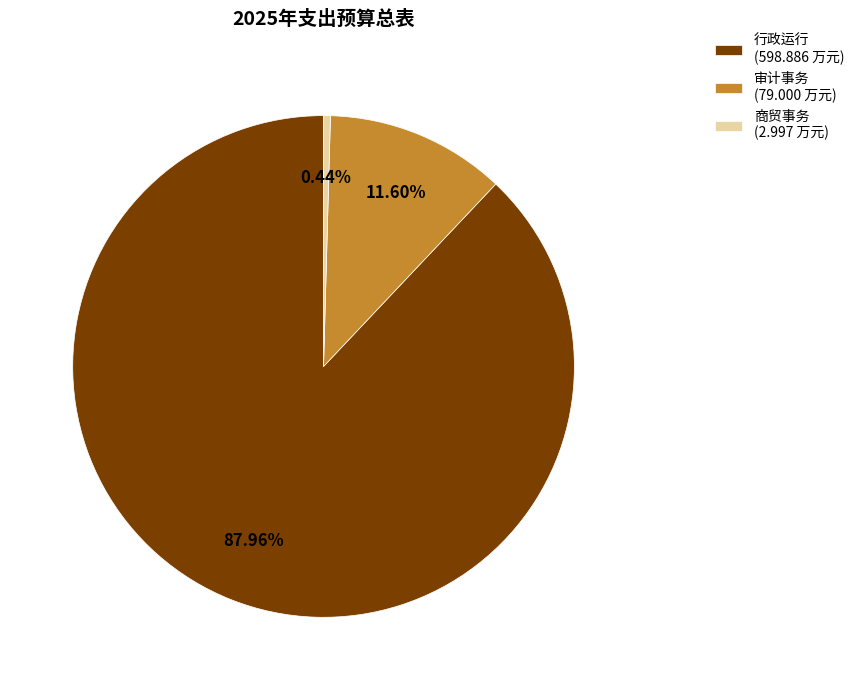

The 行政运行 slice represents 77% of the pie. True or false?

False